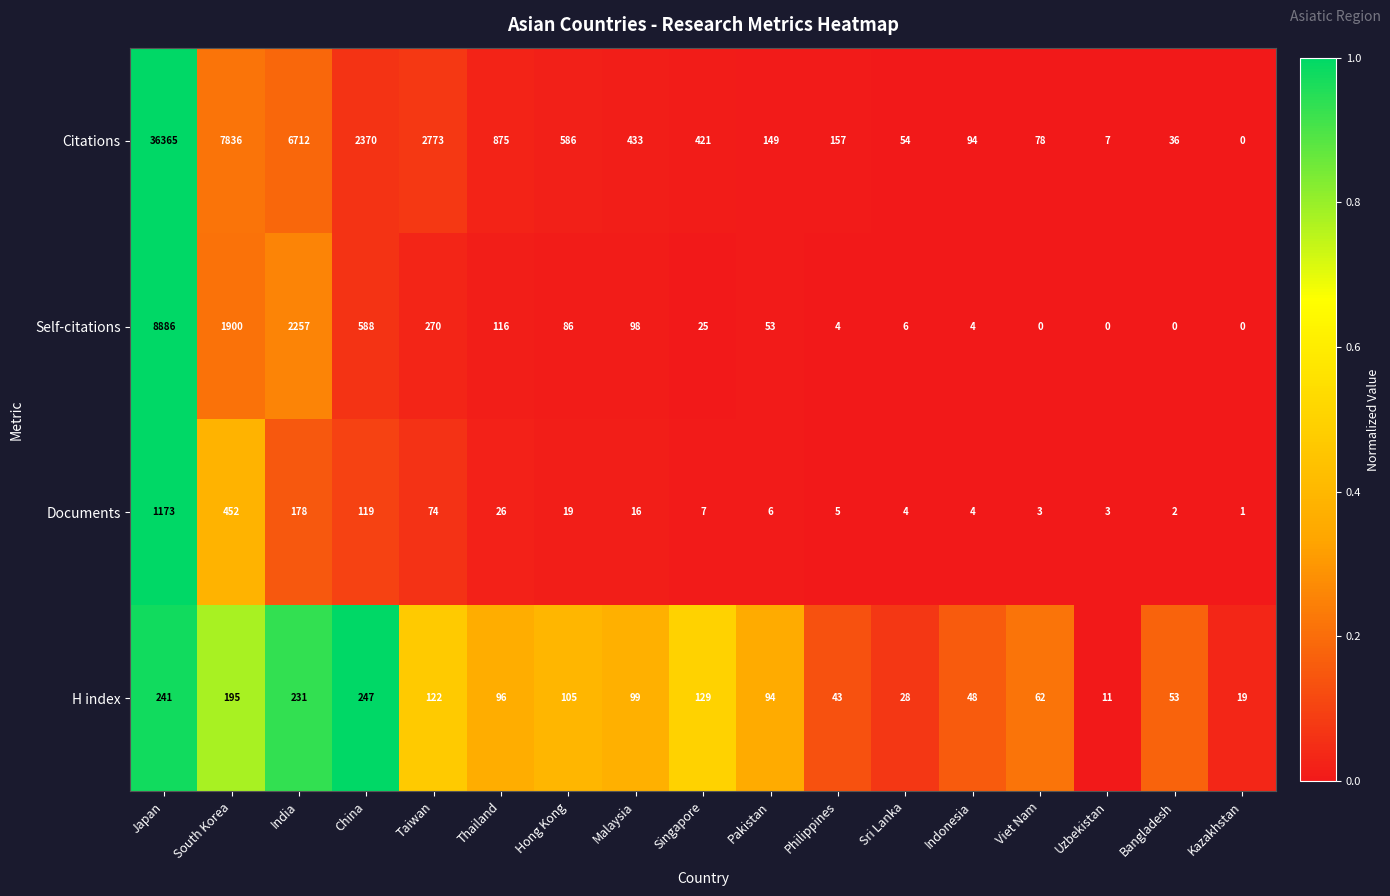

What is the average value of the Citations series?

3467